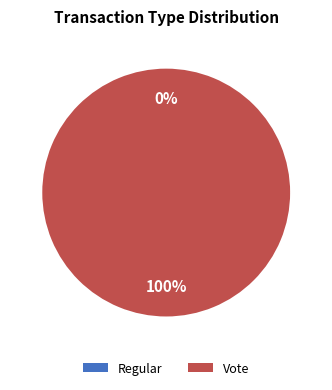

Does any single category account for the majority?

Yes